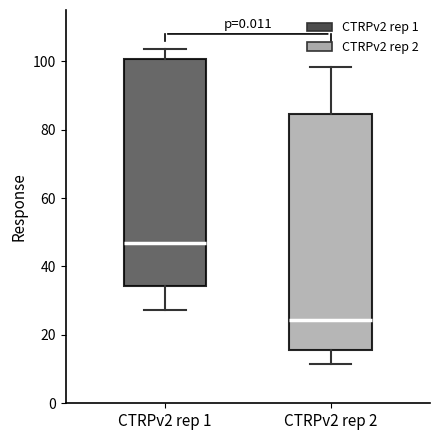

Which box has the lowest median line?

CTRPv2 rep 2